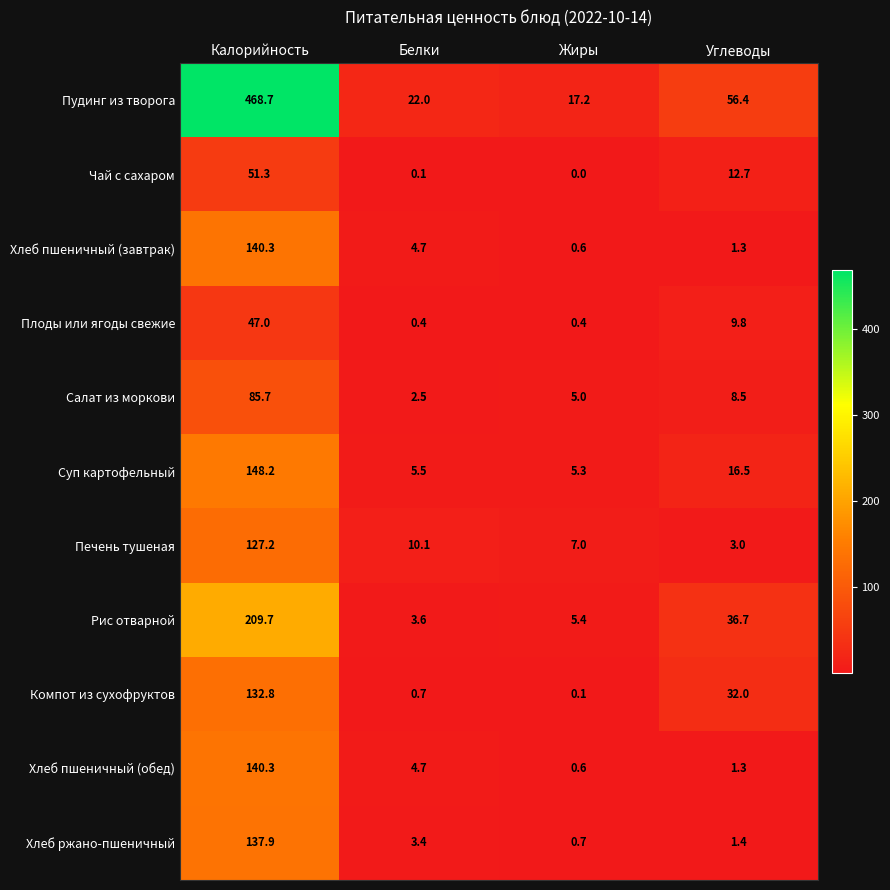

Between Калорийность and Жиры, which series saw the biggest shift?

Пудинг из творога